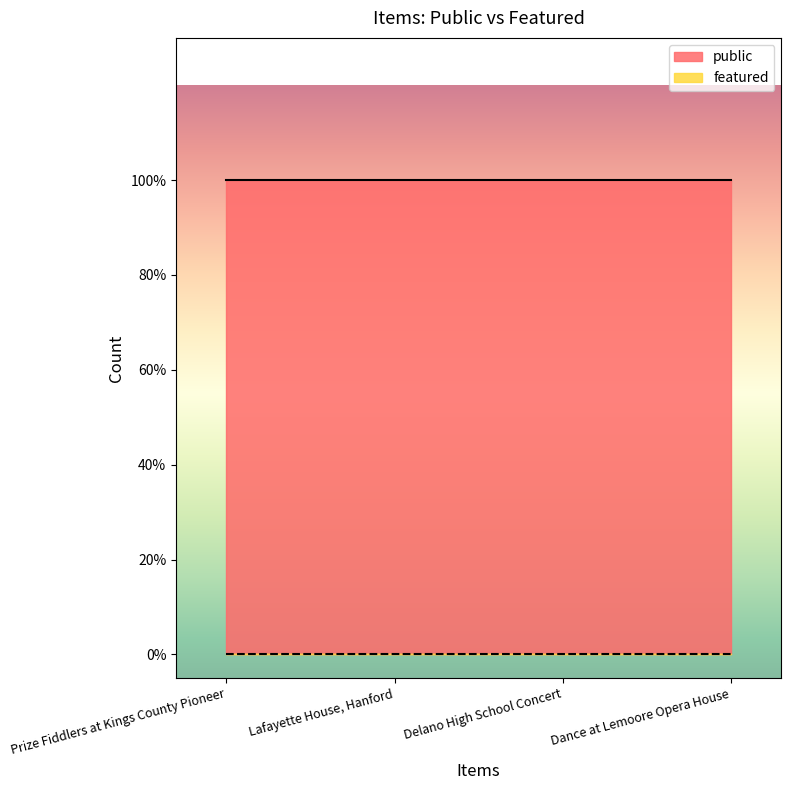

At which category is the sum across all series the highest?

Prize Fiddlers at Kings County Pioneer